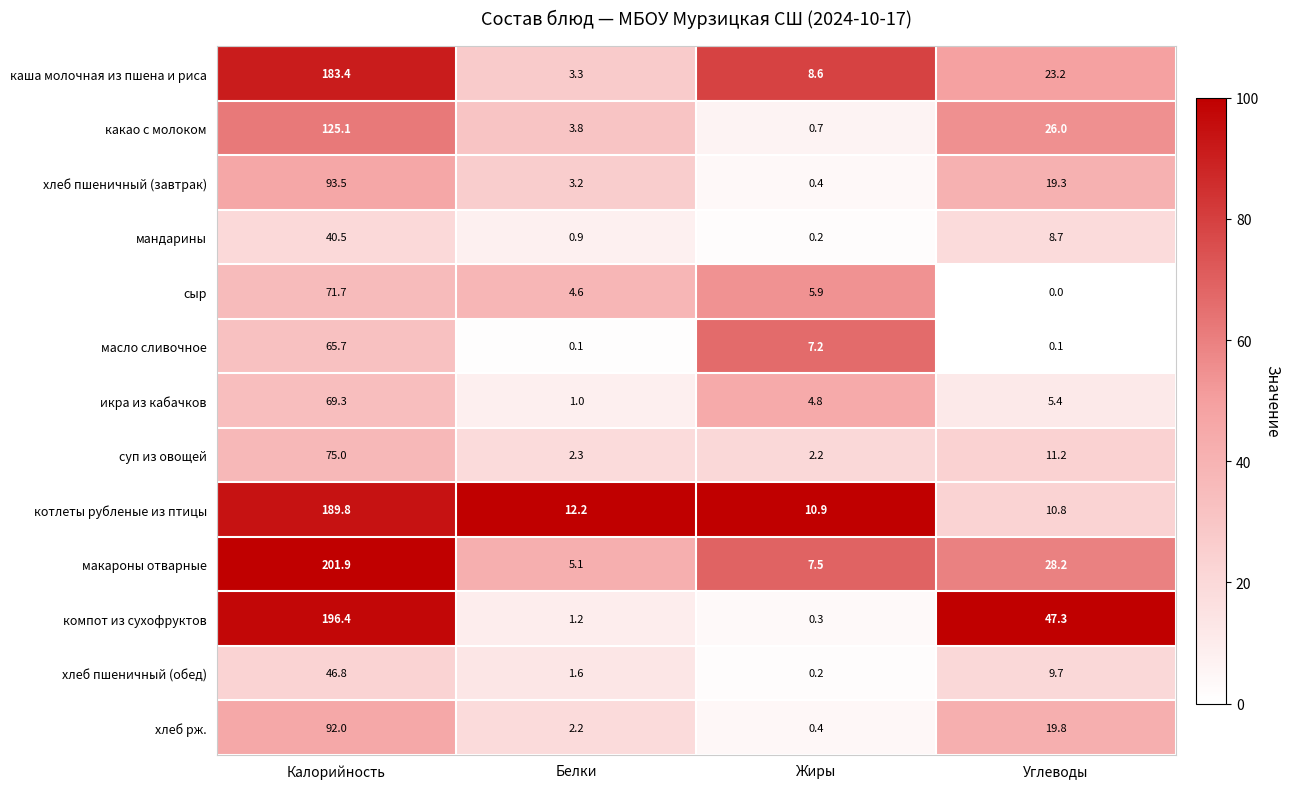

Which series changed the most between Белки and Углеводы?

компот из сухофруктов